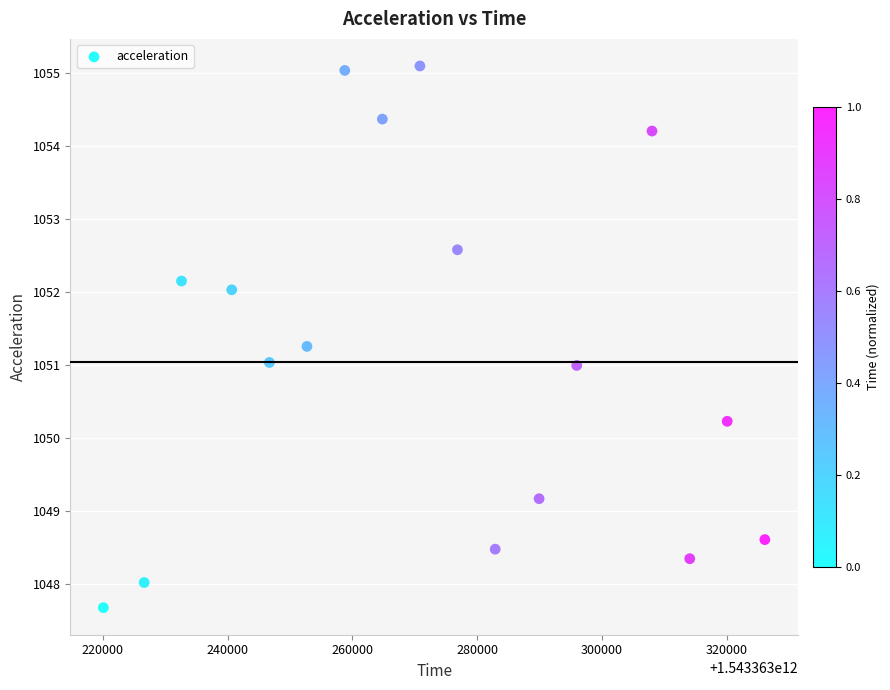

What is the range of X values (max minus min)?

105980.0